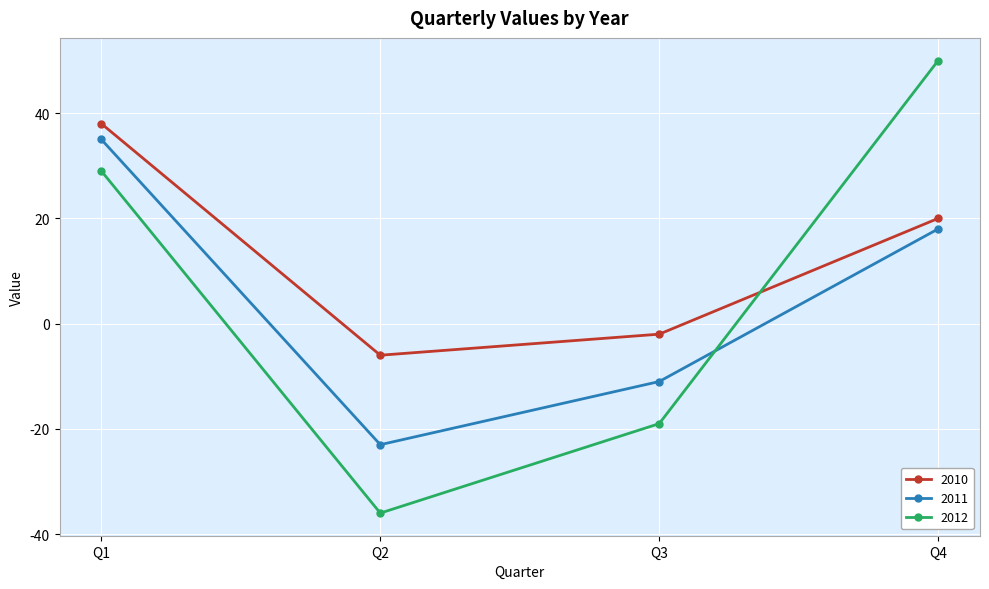

At which category is the sum across all series the highest?

Q1